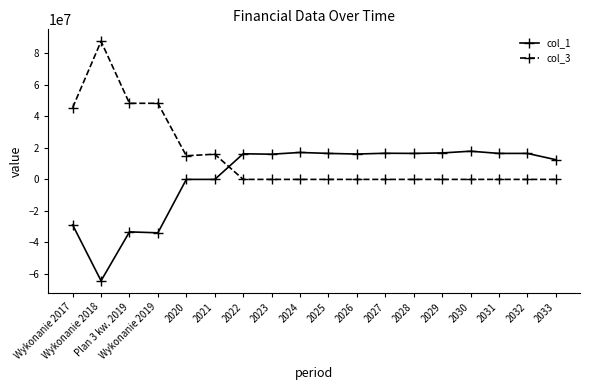

How many distinct data groups are displayed?

2